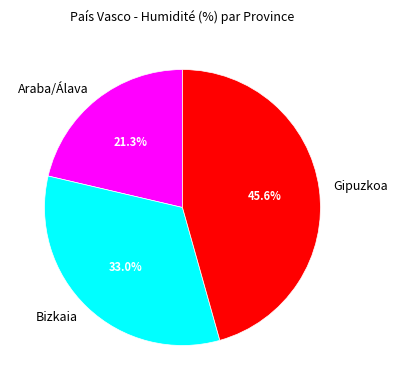

What percentage is the Gipuzkoa slice, to the nearest percent?

46%